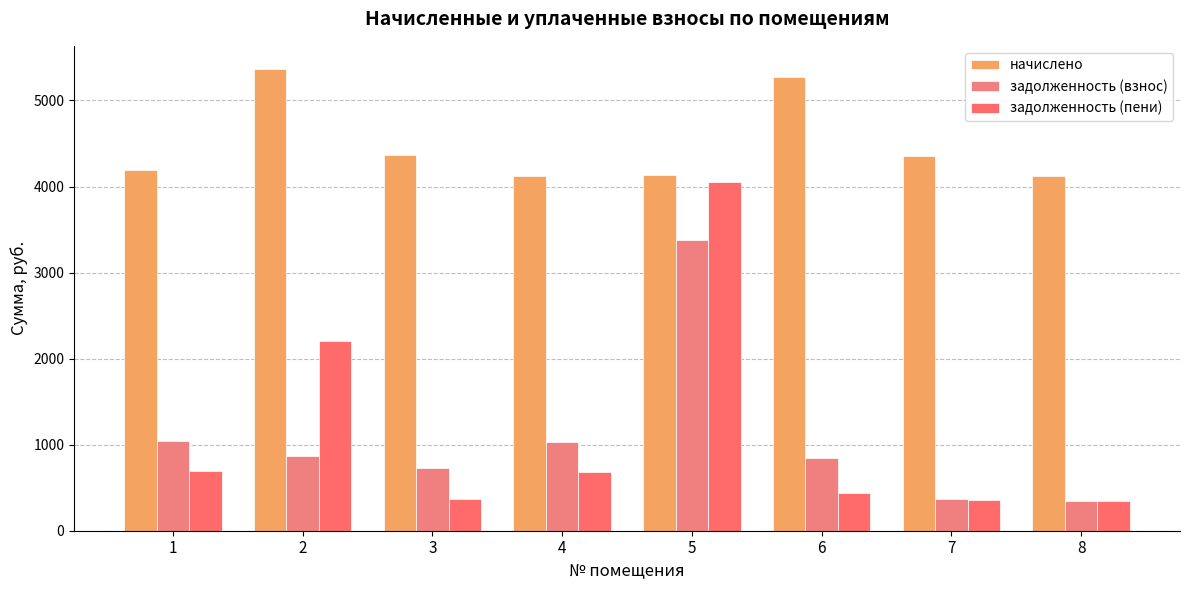

Read the задолженность (взнос) value at 6.

840.9